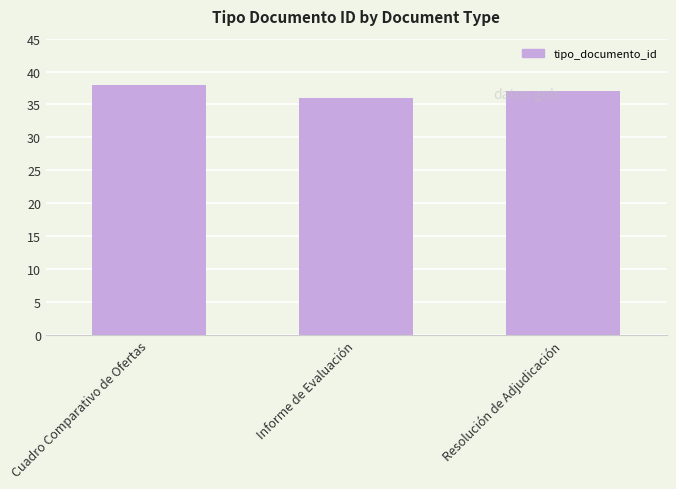

The value at Cuadro Comparativo de Ofertas is 67. True or false?

False